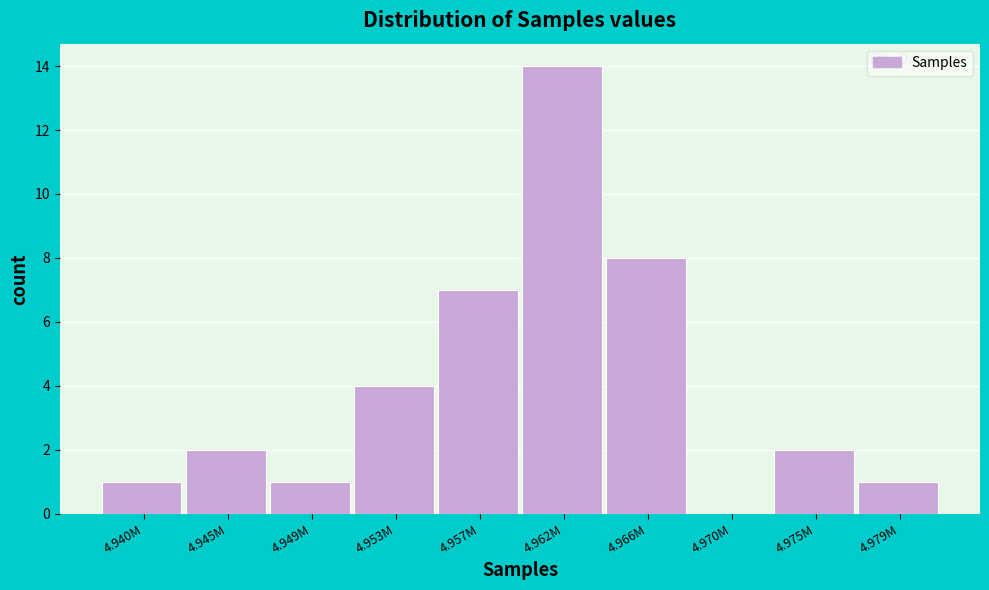

Reading left to right, extract all data points from this chart.

4.940M=1	4.945M=2	4.949M=1	4.953M=4	4.957M=7	4.962M=14	4.966M=8	4.970M=0	4.975M=2	4.979M=1